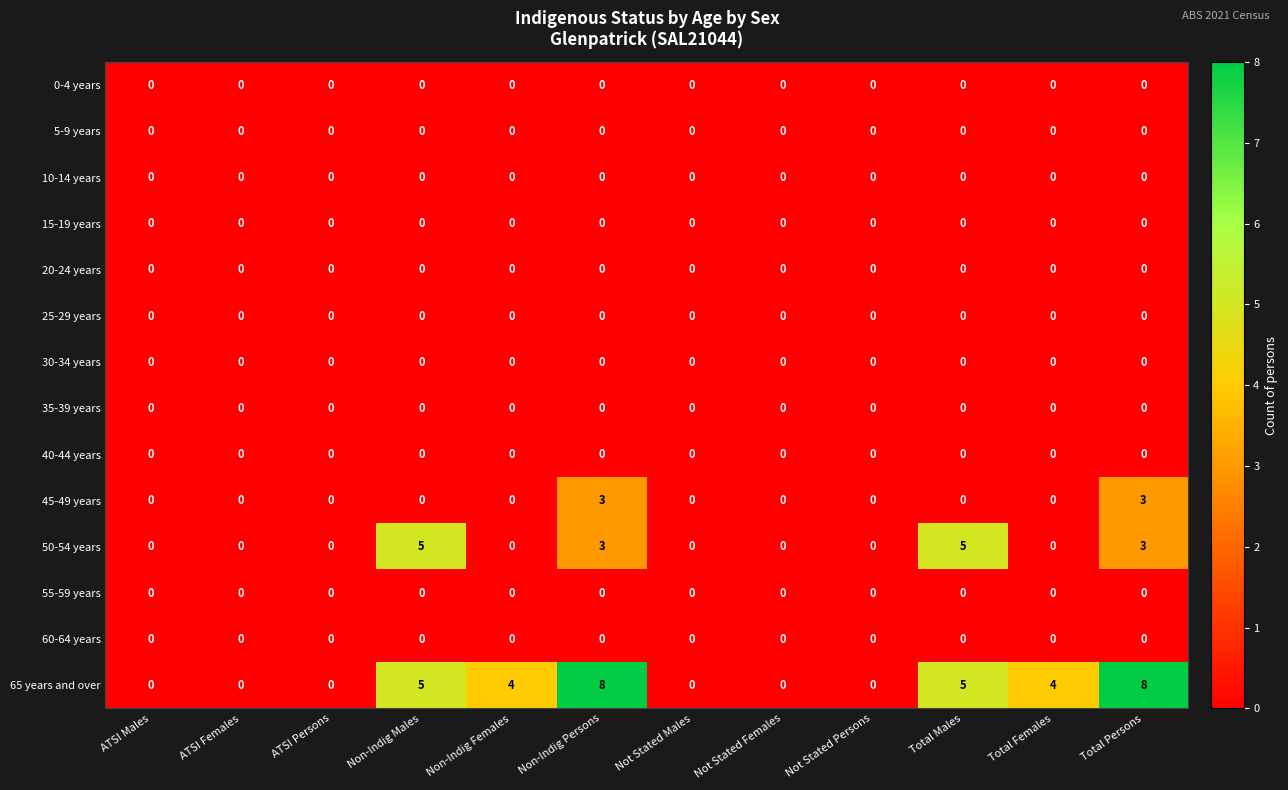

What is the difference between the 50-54 years values at Non-Indig Females and Non-Indig Persons?

3